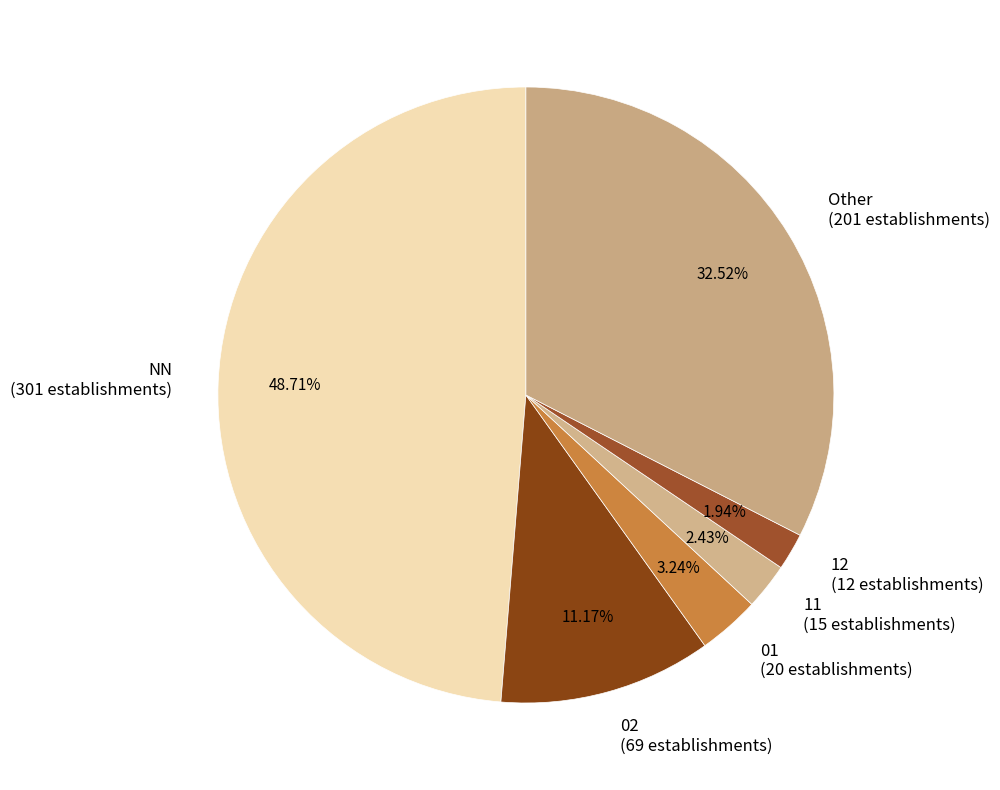

True or false: 01 accounts for 11% of the total.

False